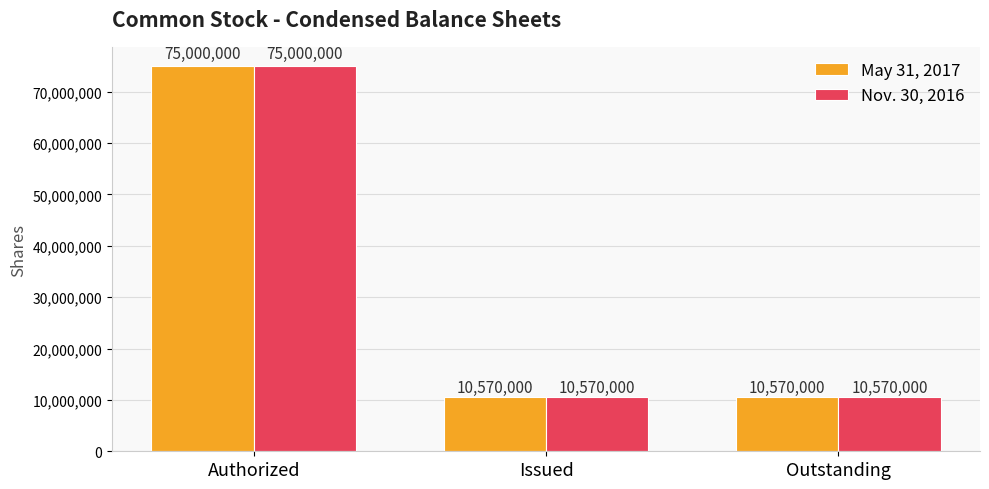

What is the sum of all May 31, 2017 values?

96140000